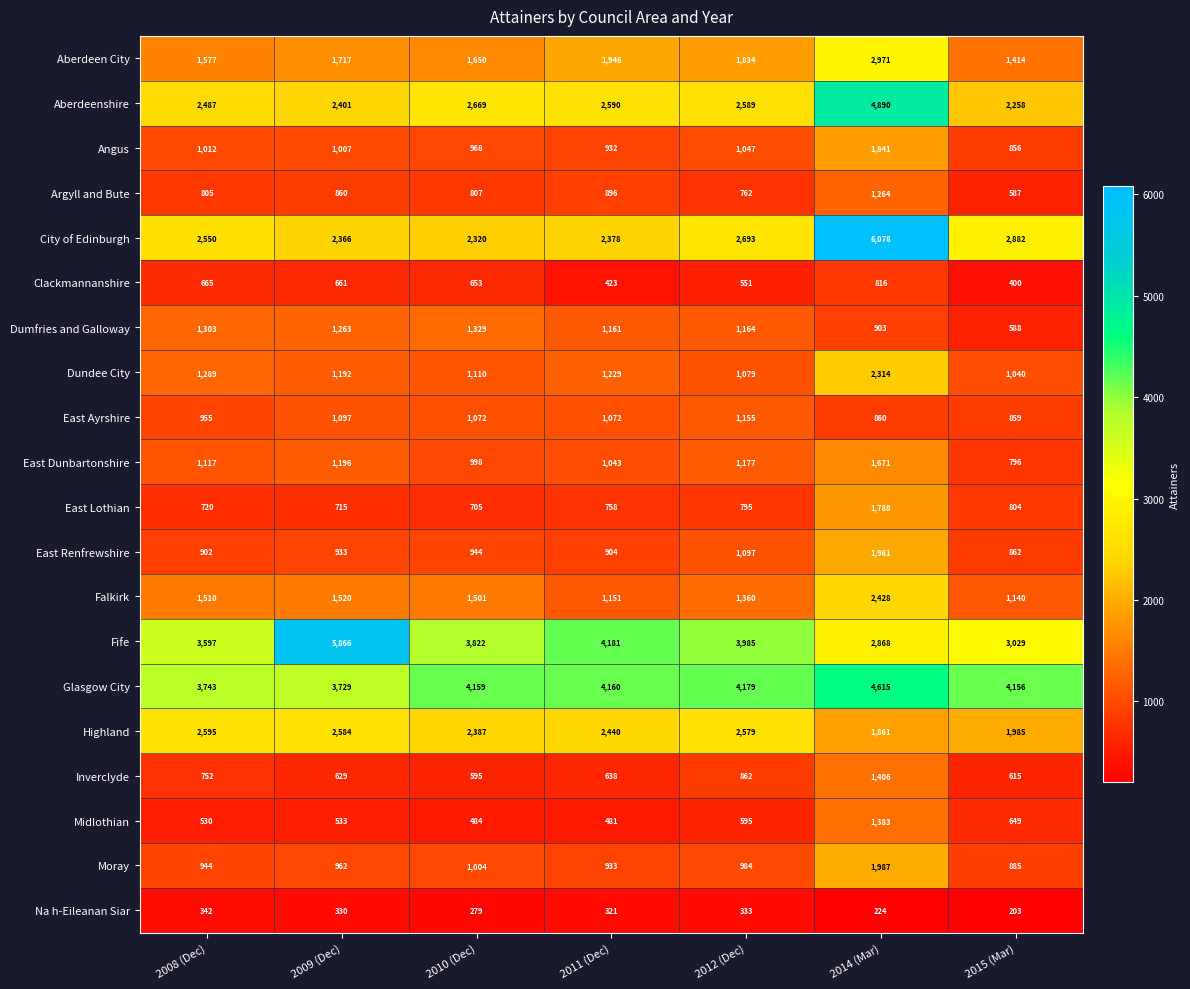

At which label does Falkirk first exceed 1501?

2008 (Dec)